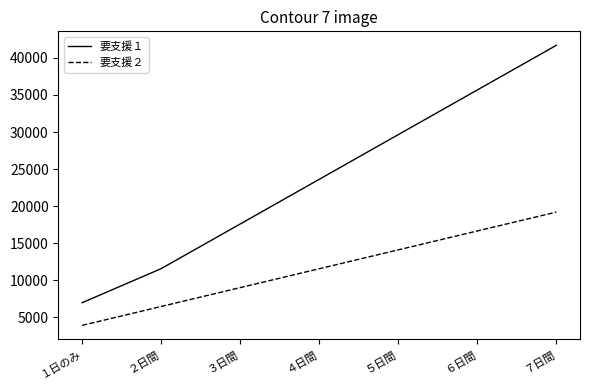

Is the value of 要支援１ at ６日間 greater than the value of 要支援２ at ２日間?

Yes